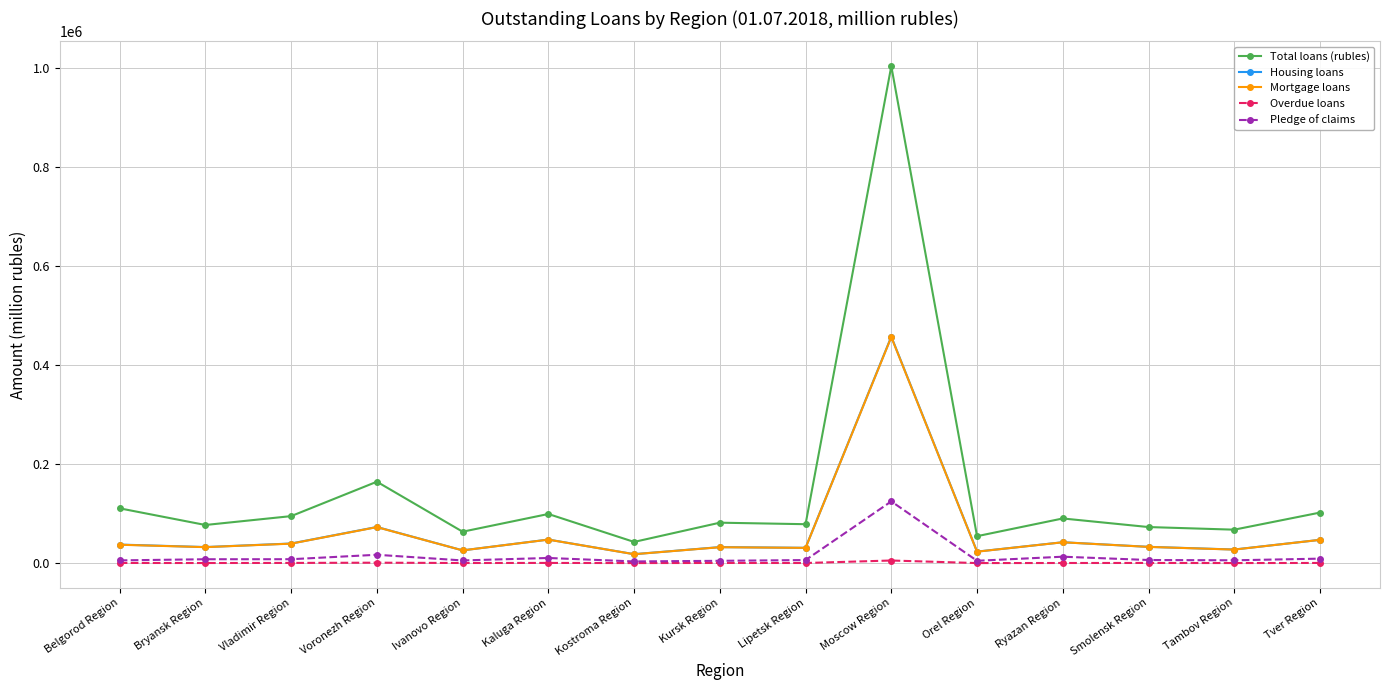

What is the difference between the maximum and minimum values in the Total loans (rubles) series?

961793